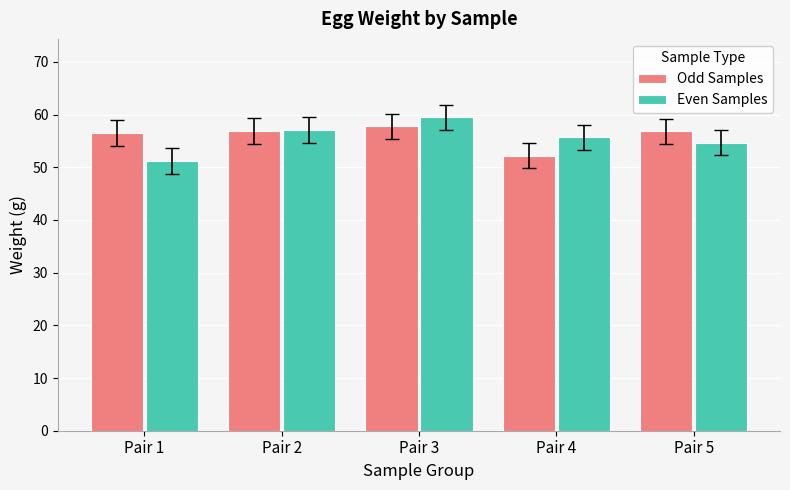

Rank the series at Pair 4 from highest to lowest value.

Even Samples, Odd Samples